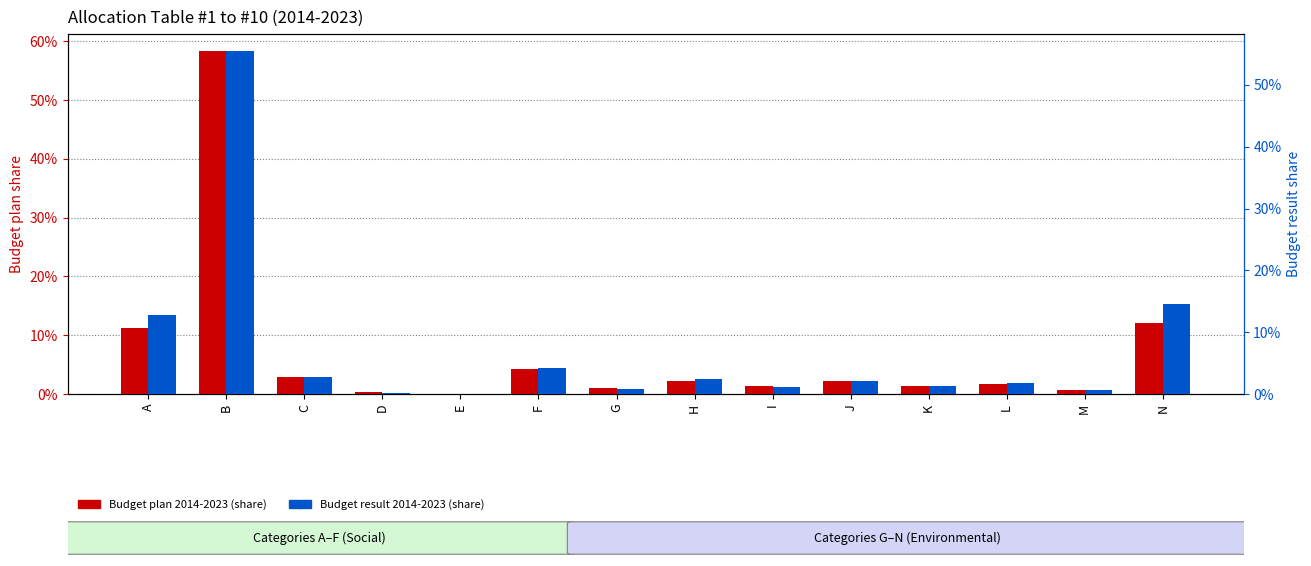

Count the number of data series in this chart.

2